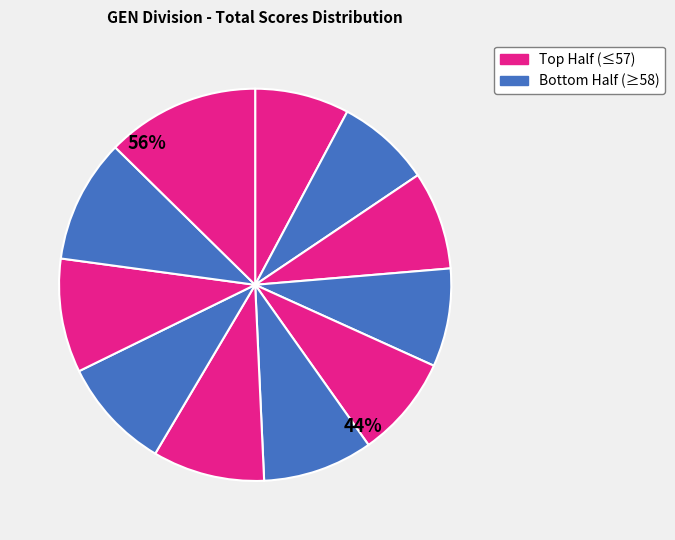

Count the number of slices in the pie.

11